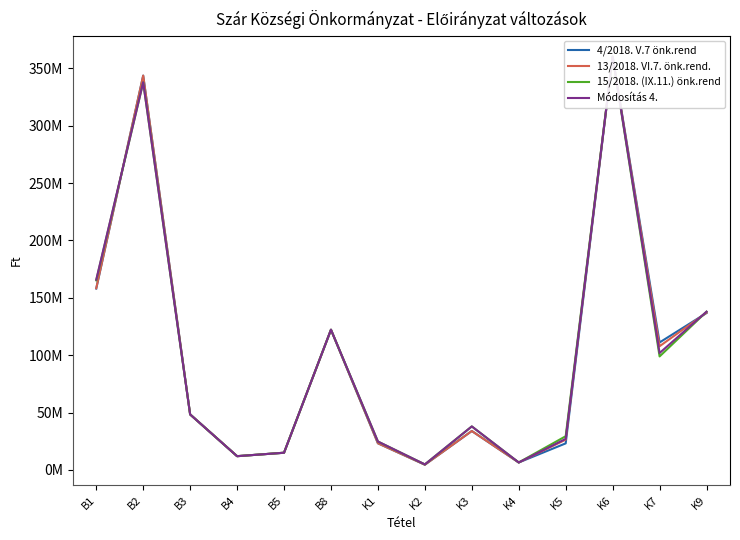

List the series in order of their peak value, lowest first.

4/2018. V.7 önk.rend, 13/2018. VI.7. önk.rend., 15/2018. (IX.11.) önk.rend, Módosítás 4.